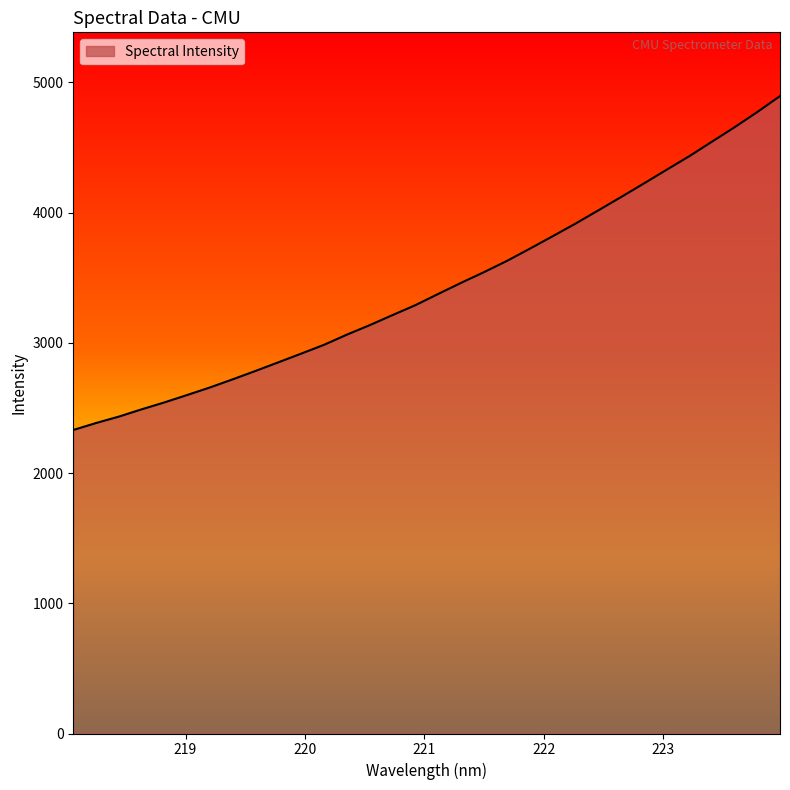

What is the maximum value shown in the chart?

4895.2